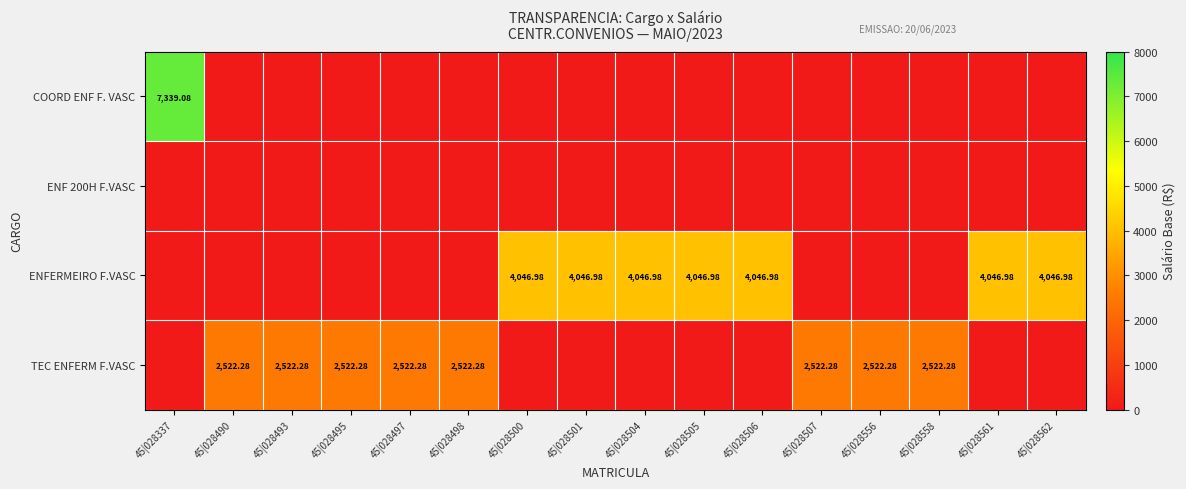

The ENFERMEIRO F.VASC series shows 0.0 at 45|028556. True or false?

True